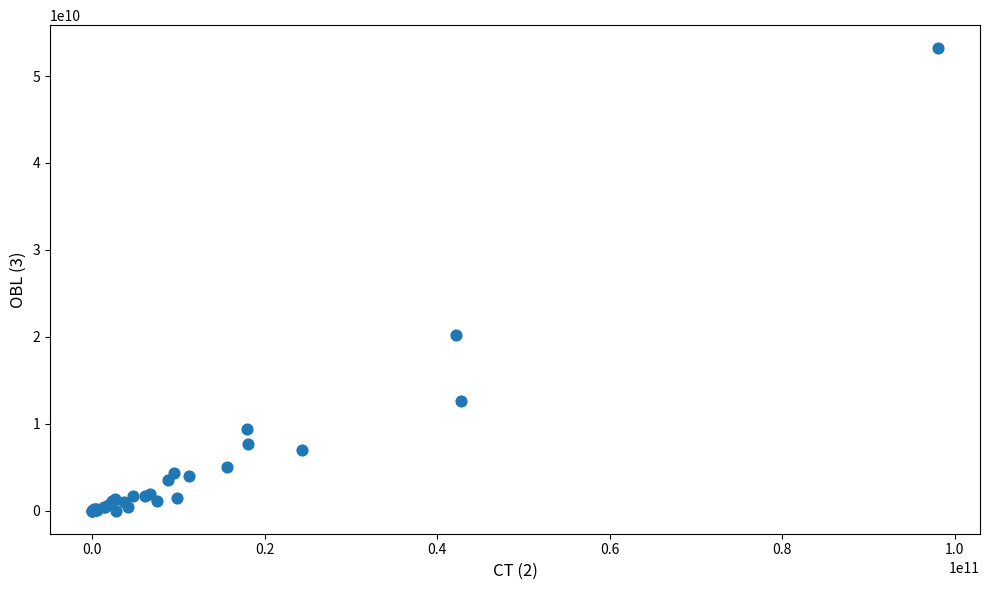

What Y value in the scatter plot is closest to 26597949037?

20234672587.2